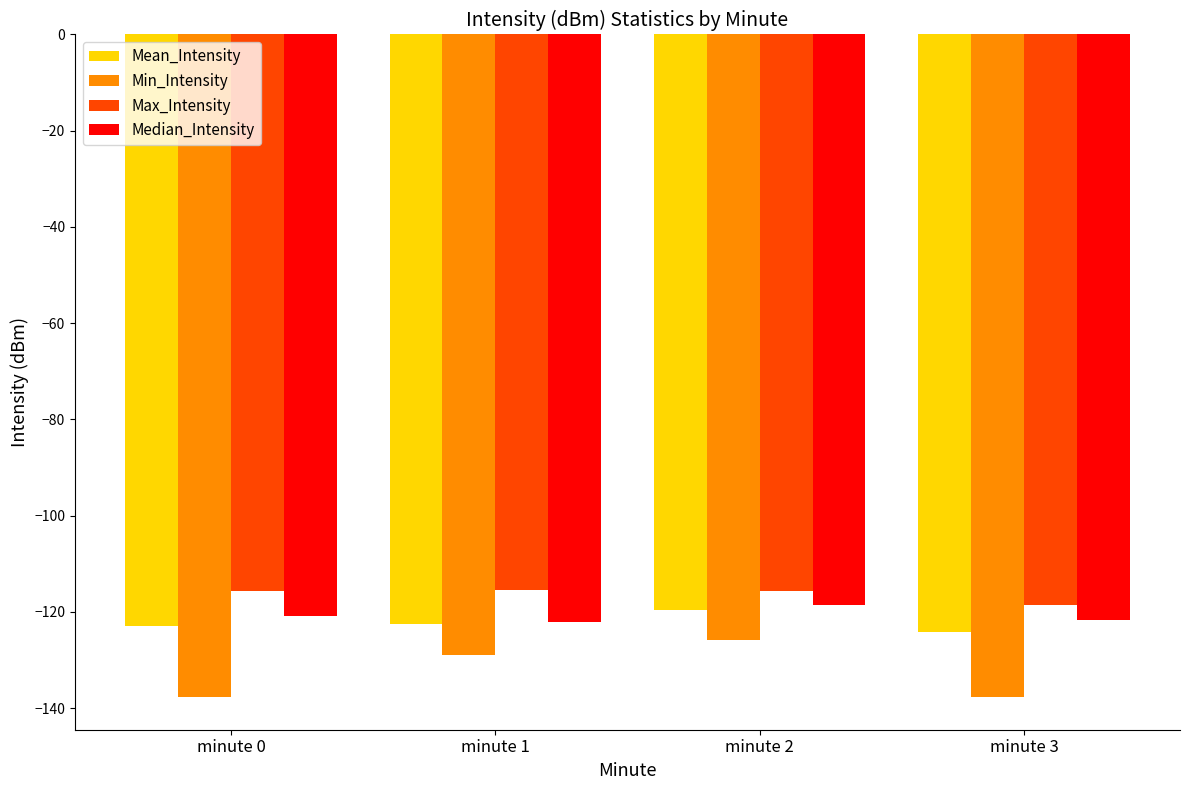

Which series has the largest range (max minus min)?

Min_Intensity